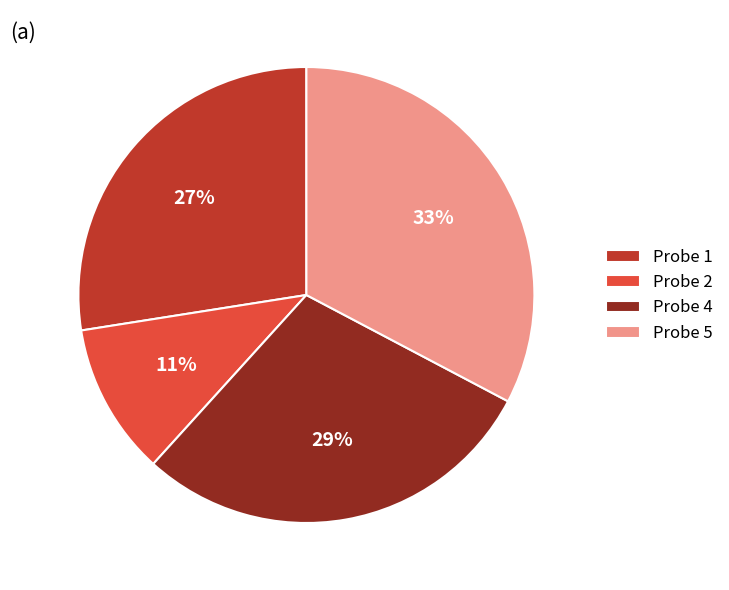

True or false: Probe 4 accounts for 29% of the total.

True